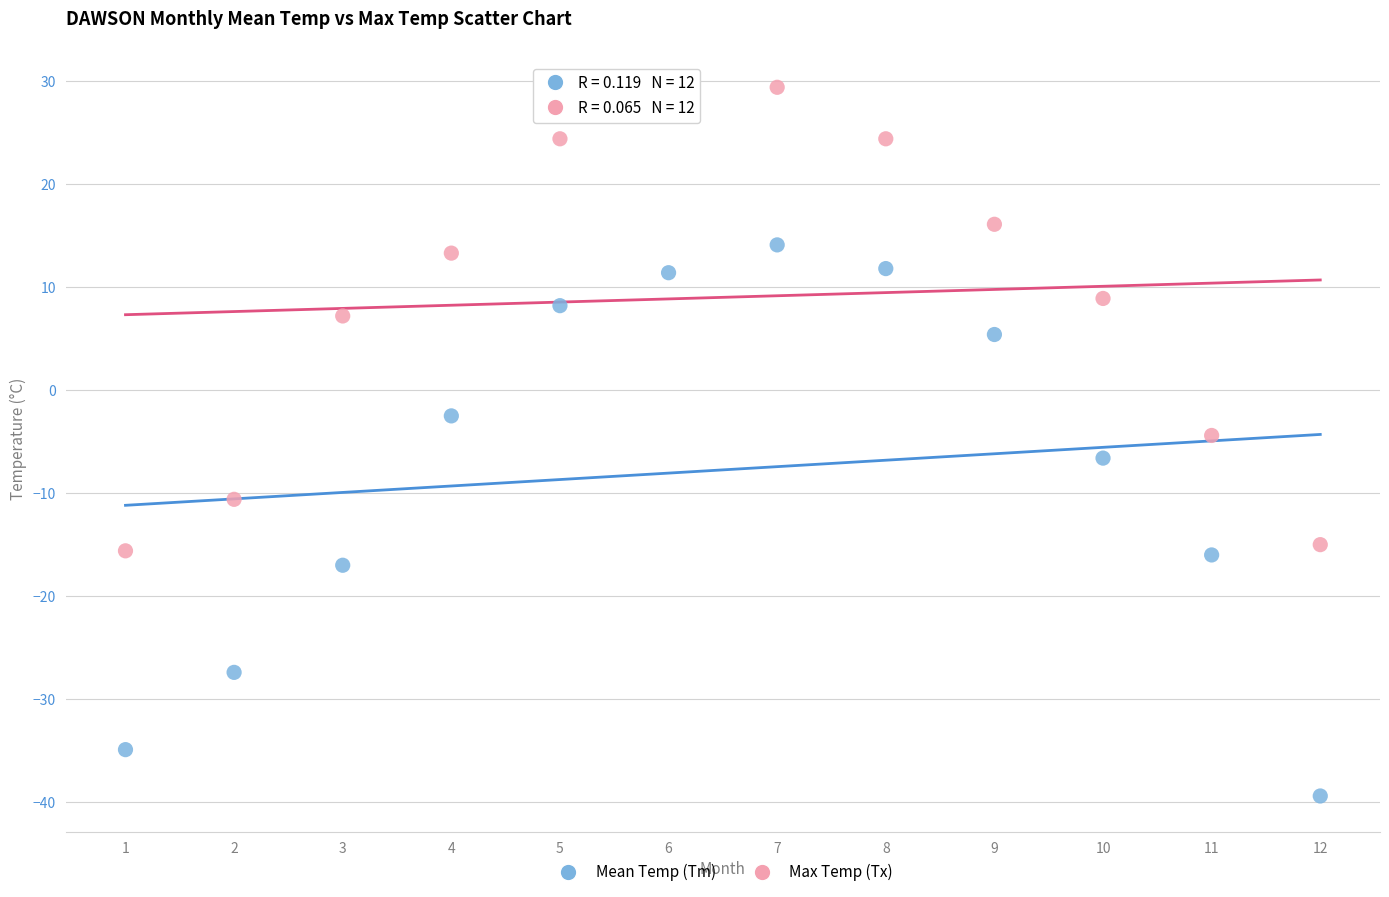

What are all the series names shown in the legend?

Mean Temp (Tm), Max Temp (Tx)